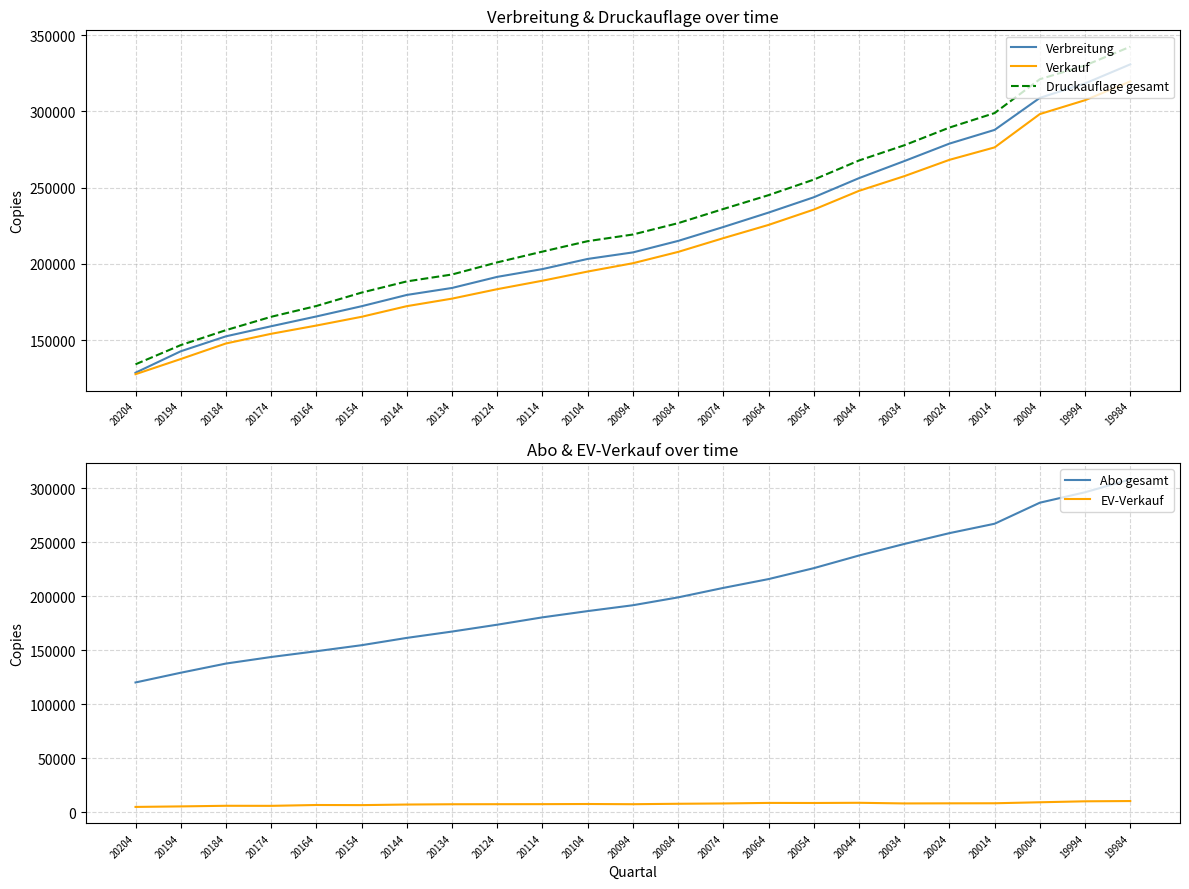

At which label does Verkauf first exceed 200408?

20084